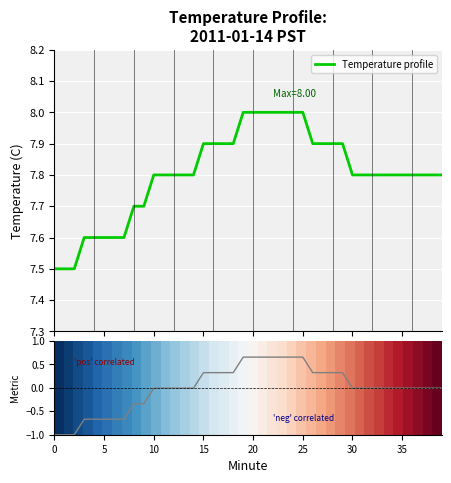

What is the smallest value displayed?

-1.0